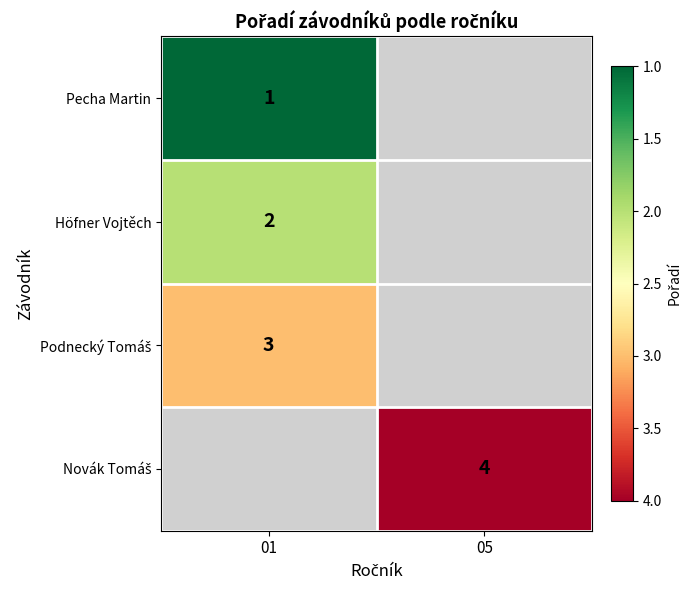

The Pecha Martin series shows 1 at 01. True or false?

True